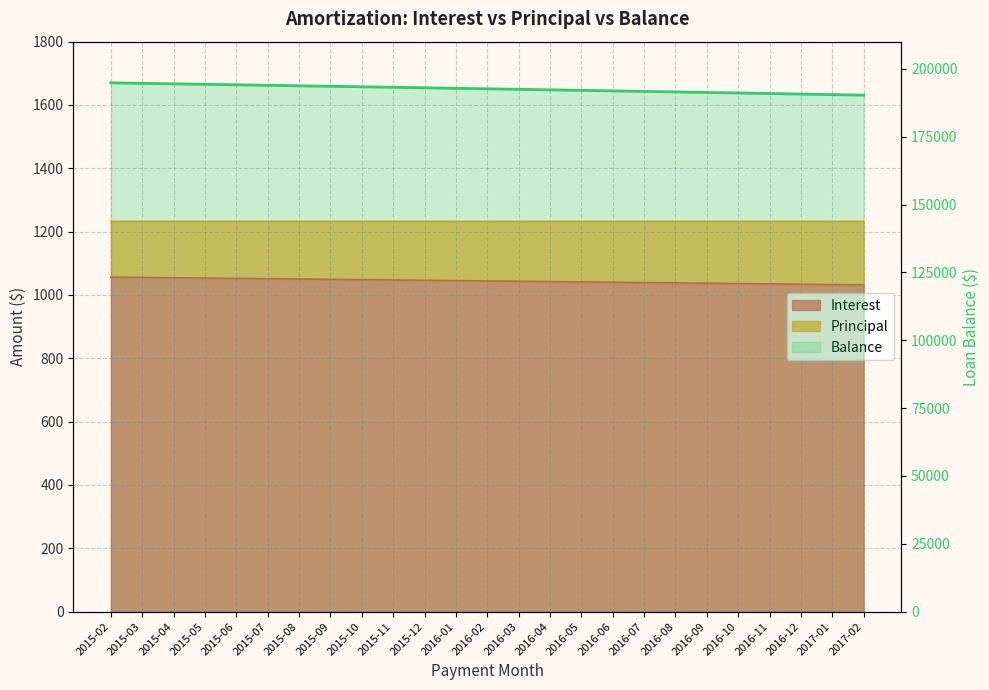

Where does the data first go above 192632?

2015-02